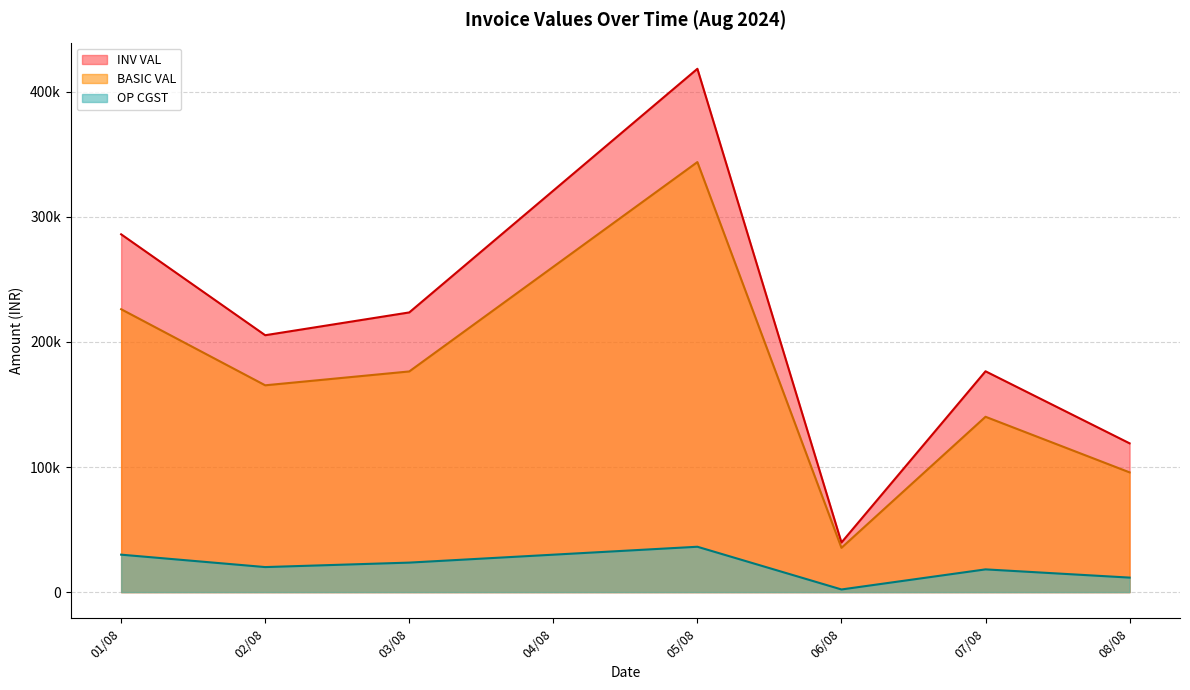

True or false: OP CGST and INV VAL intersect in this chart.

False